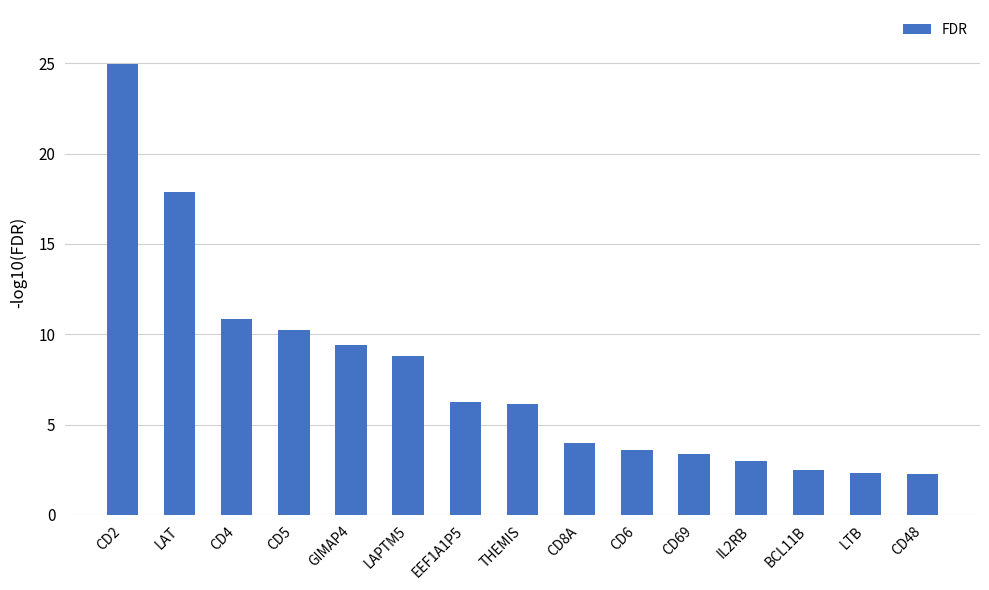

What is the greatest value displayed?

25.0